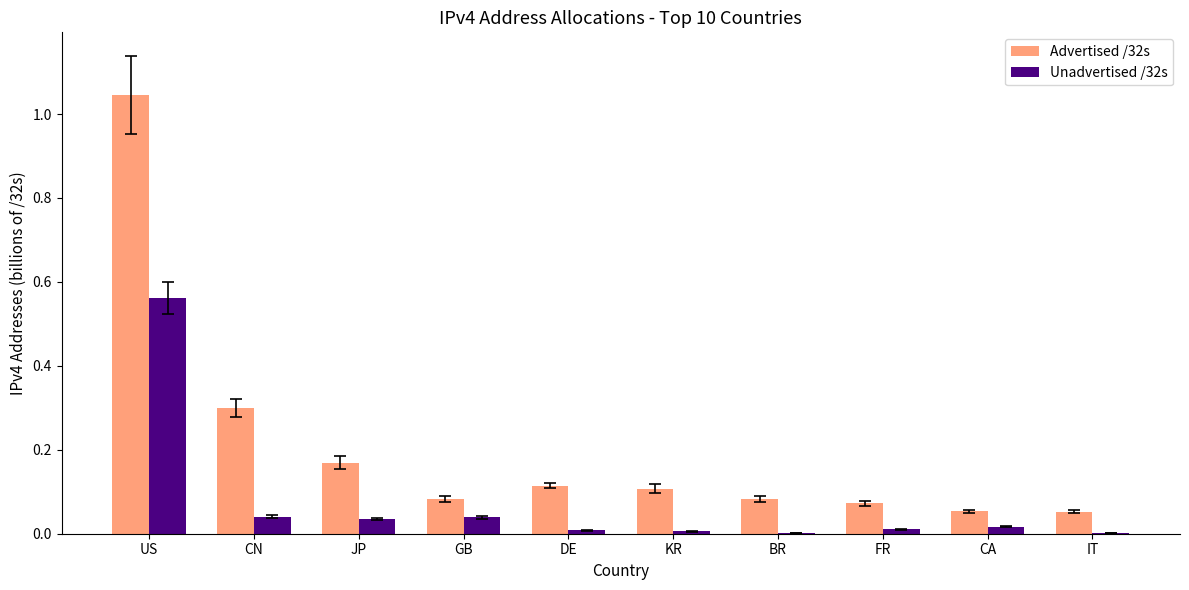

What is the sum of all Advertised /32s values?

2.1